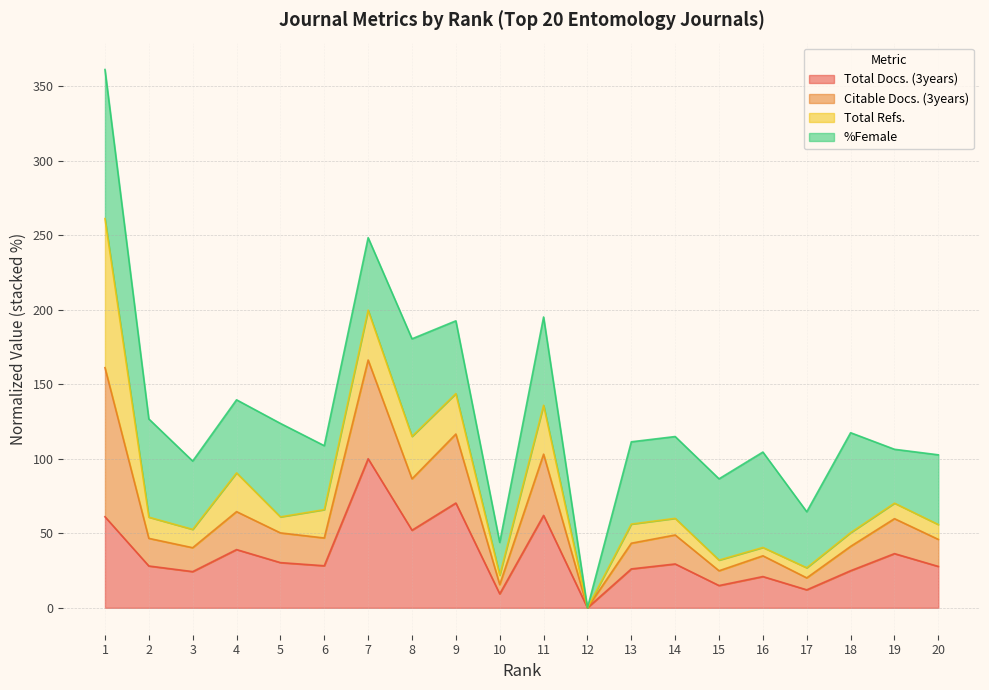

The value of Total Docs. (3years) at 13 is 26.1. True or false?

True